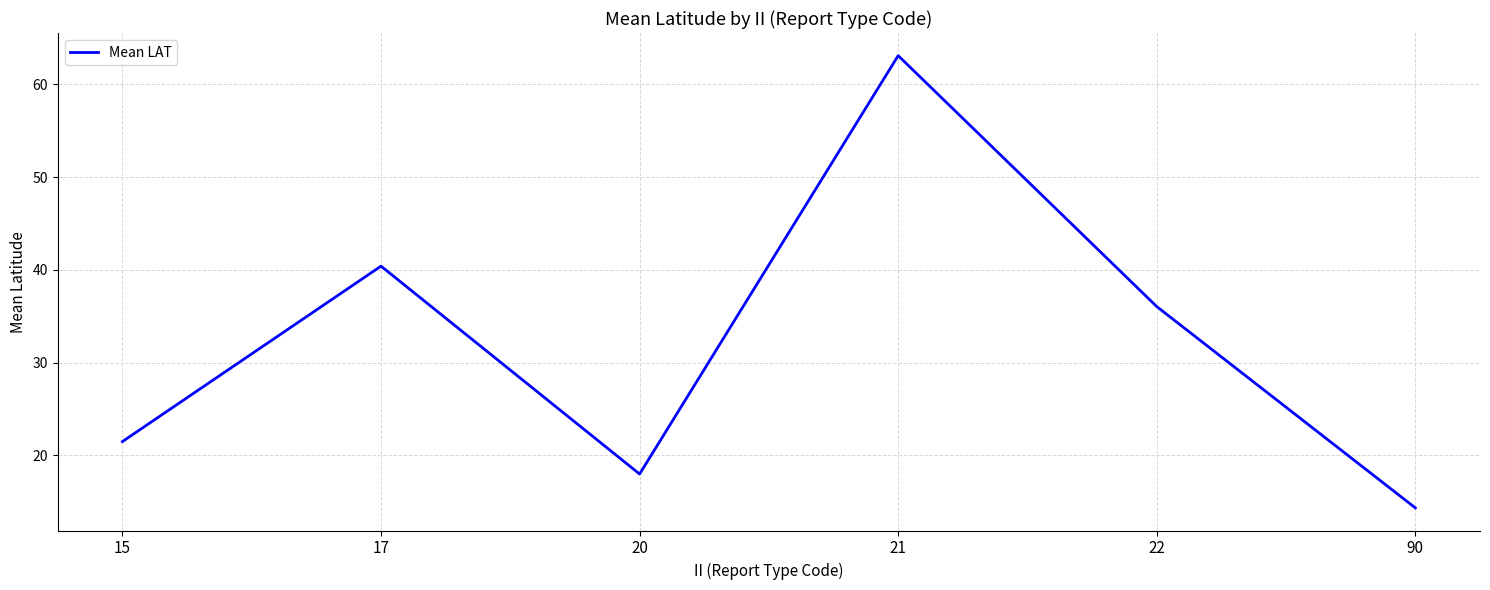

What is the ratio of the value at 22 to the value at 17?

0.9